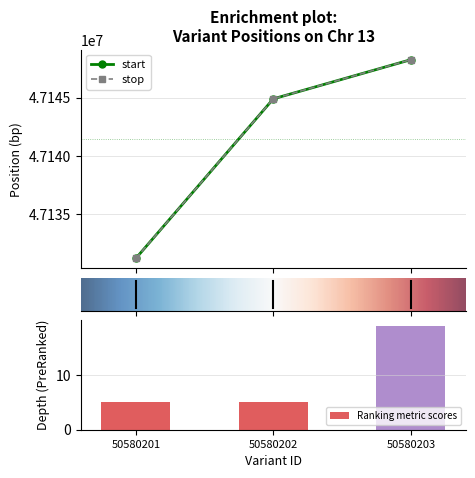

What is the sum of all start values?

141424379